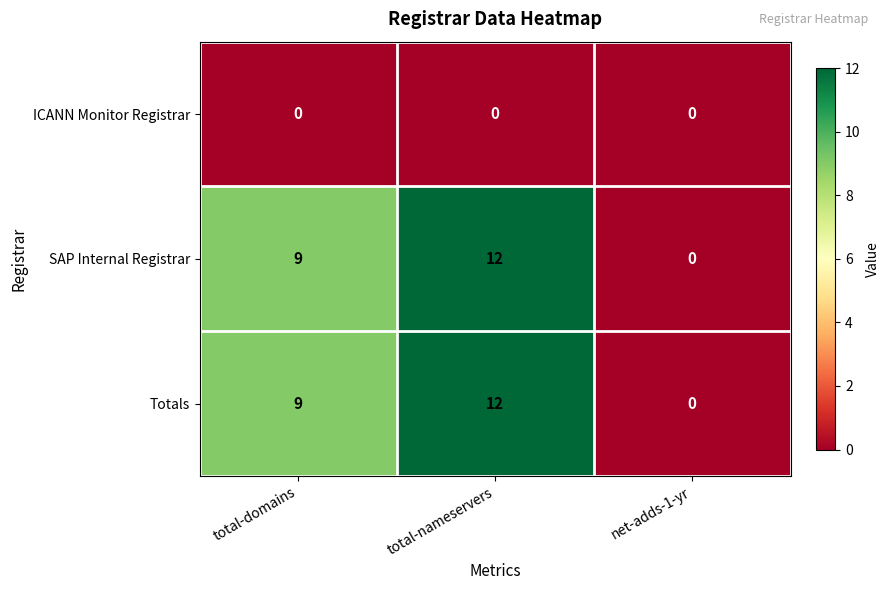

Reading left to right, transcribe all the data shown in this chart.

ICANN Monitor Registrar: 0	0	0
SAP Internal Registrar: 9	12	0
Totals: 9	12	0